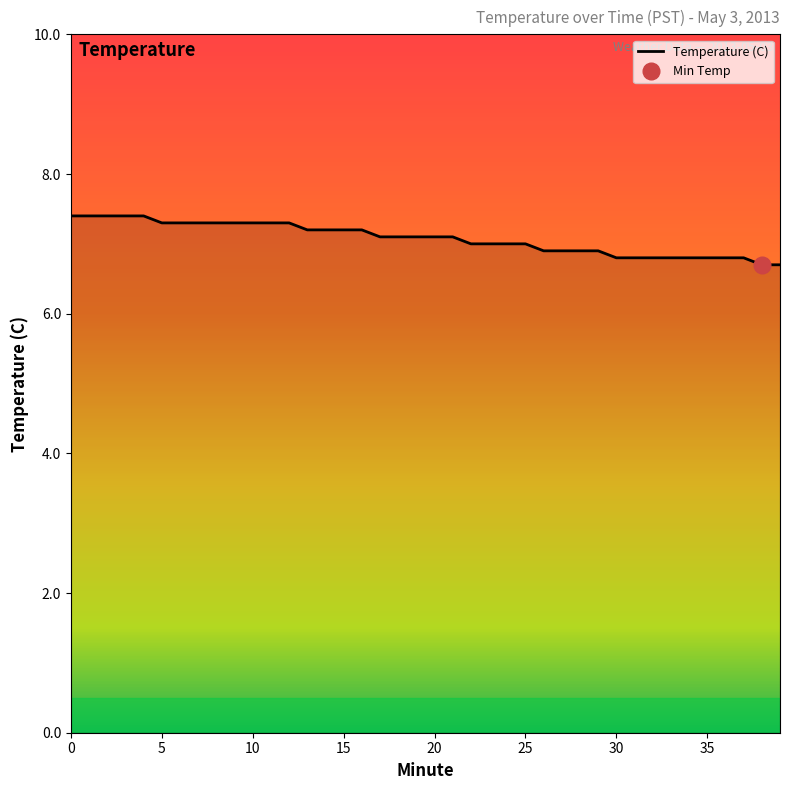

Reading left to right, what are all the values shown in this chart?

7.4	7.4	7.4	7.4	7.4	7.3	7.3	7.3	7.3	7.3	7.3	7.3	7.3	7.2	7.2	7.2	7.2	7.1	7.1	7.1	7.1	7.1	7.0	7.0	7.0	7.0	6.9	6.9	6.9	6.9	6.8	6.8	6.8	6.8	6.8	6.8	6.8	6.8	6.7	6.7